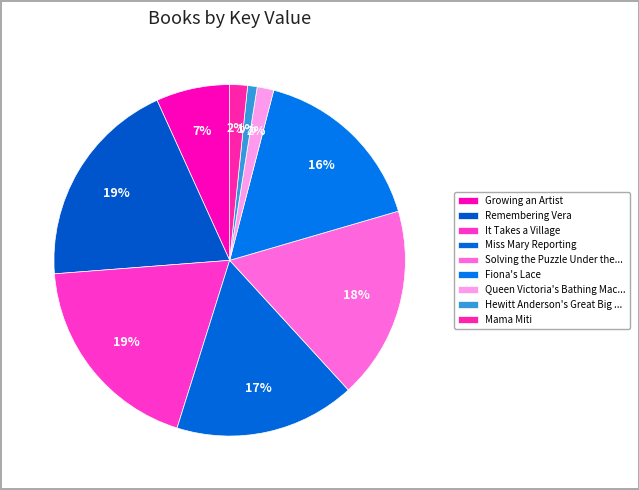

Approximately how many times larger is the value at Miss Mary Reporting compared to It Takes a Village?

0.9